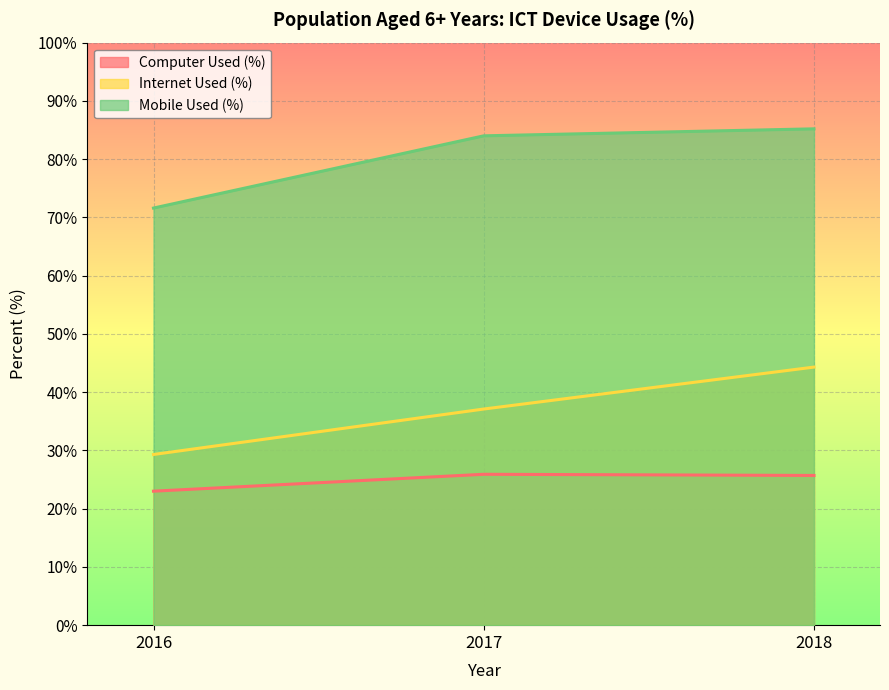

What is the value of the Internet Used (%) point at the 3rd from the left?

44.3